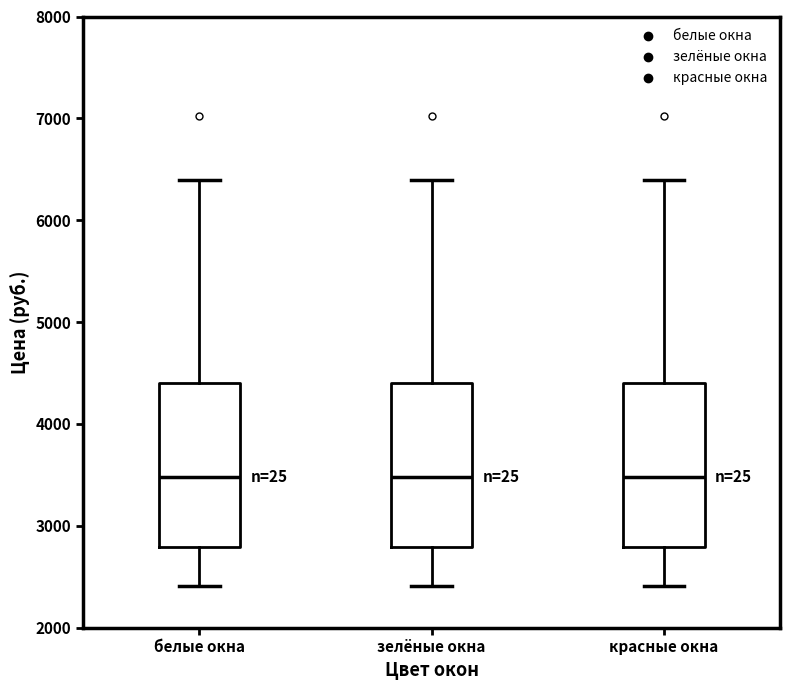

Reading left to right, read every box against the y-axis: the position of its median line, the range the box covers, and the ends of its whiskers. The values are not printed on the chart, so give them approximately, as read against the axis.

белые окна: median 3500, box 2800 to 4400, whiskers 2400 to 6400
зелёные окна: median 3500, box 2800 to 4400, whiskers 2400 to 6400
красные окна: median 3500, box 2800 to 4400, whiskers 2400 to 6400